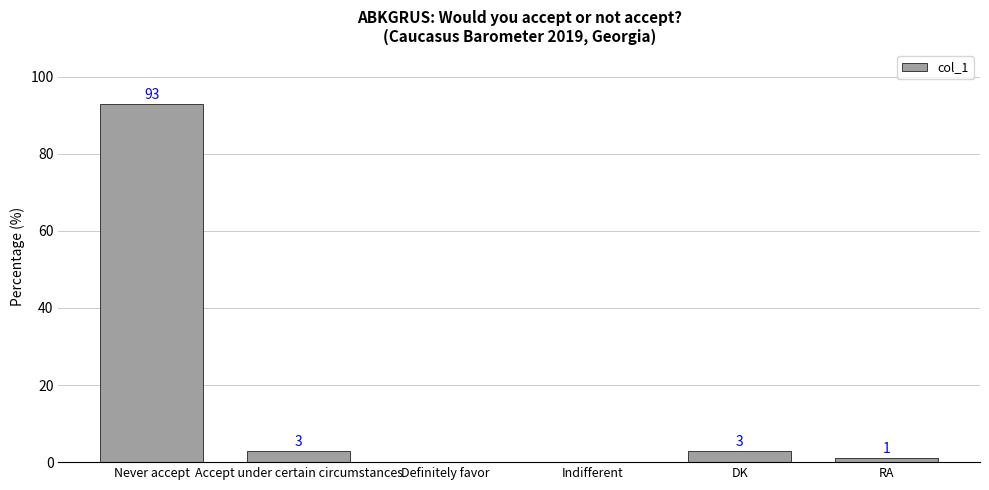

Reading left to right, what are all the values shown in this chart?

Never accept=93	Accept under certain circumstances=3	Definitely favor=0	Indifferent=0	DK=3	RA=1